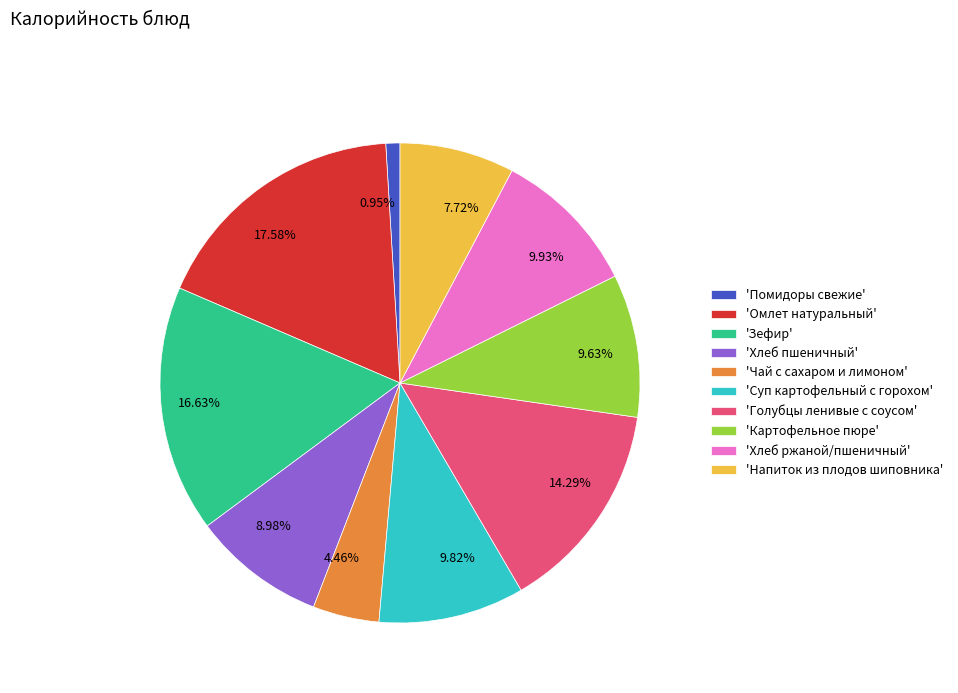

Does any single category account for the majority?

No